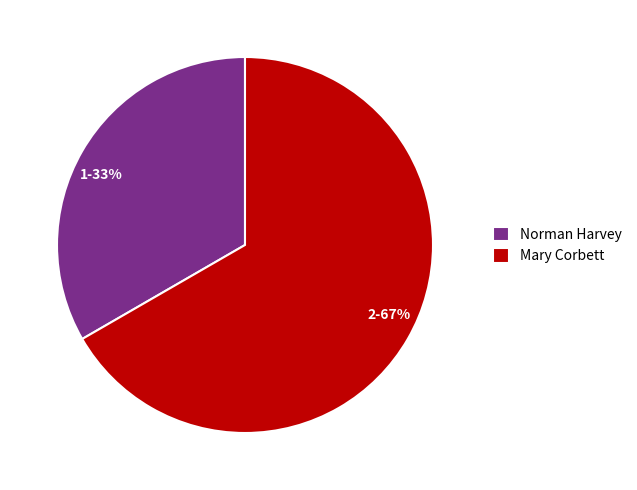

How many segments does this pie chart have?

2